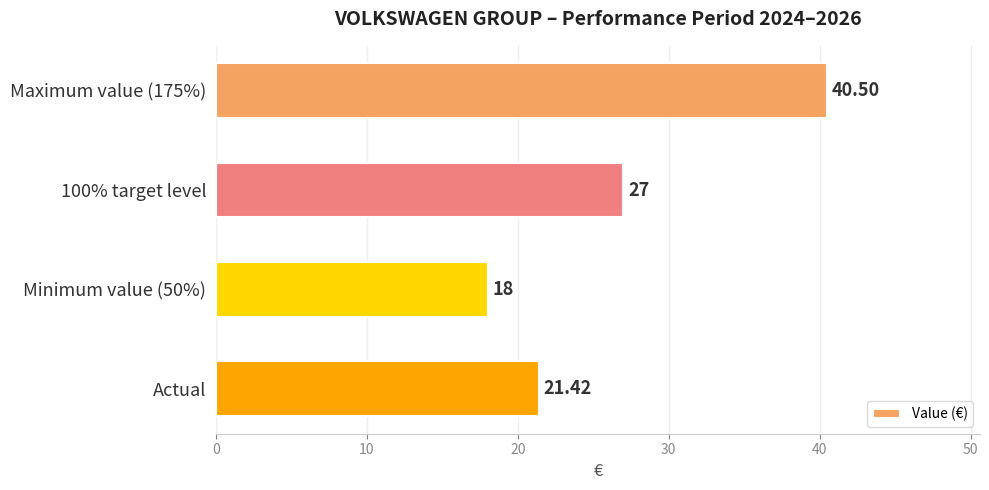

How many data points does each series have?

4